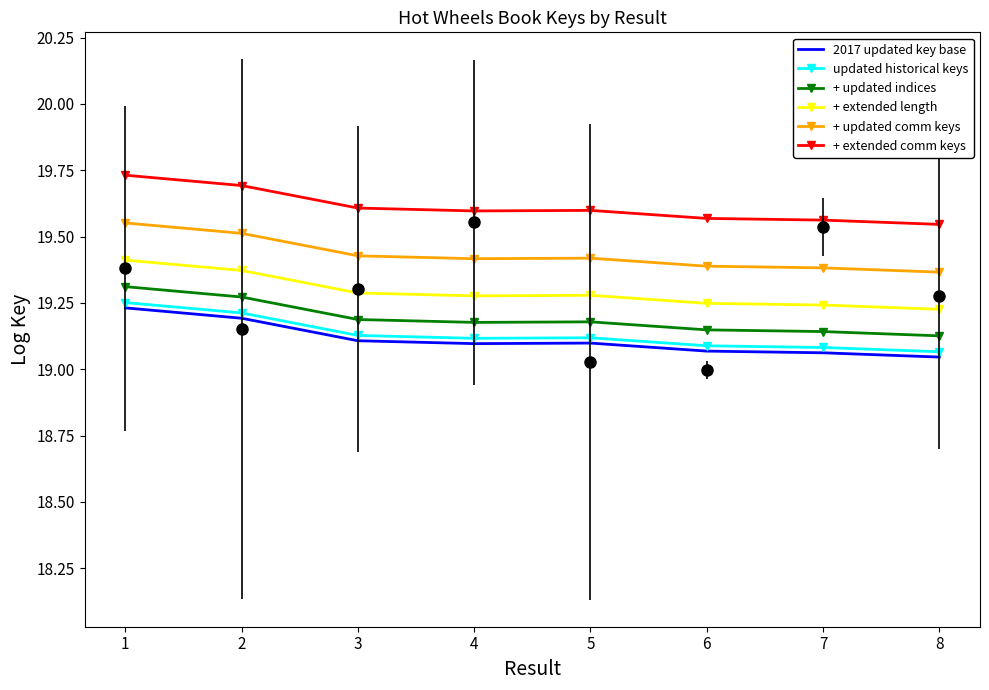

True or false: updated historical keys and + extended length cross at least once.

False